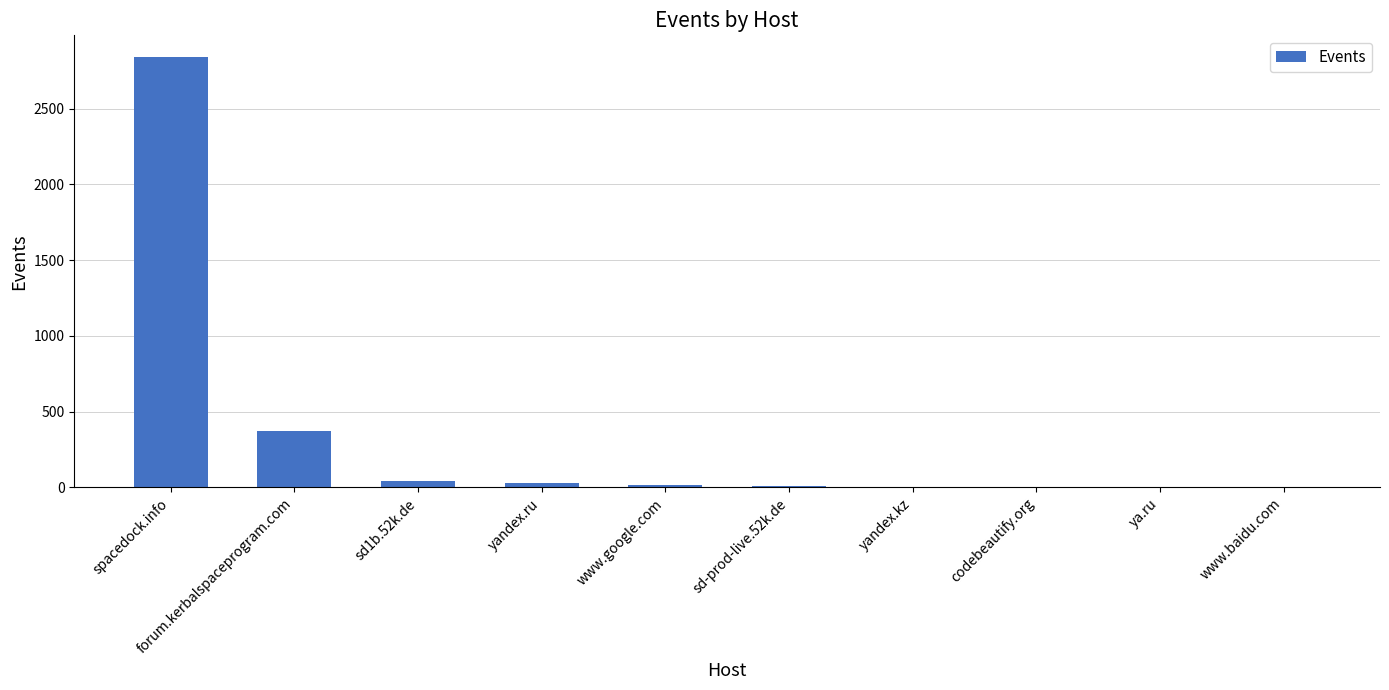

Approximately how many times larger is the value at www.google.com compared to www.baidu.com?

13.0